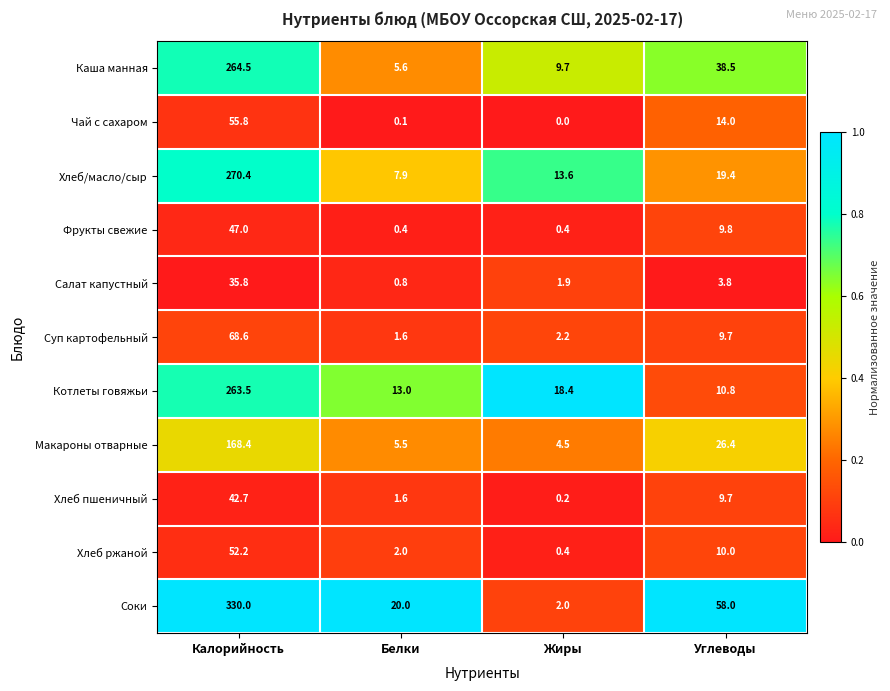

What is the greatest value displayed?

330.0